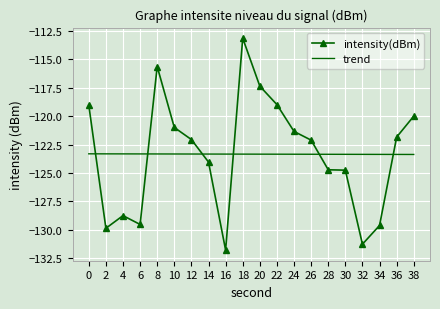

Which series has the widest spread of values?

intensity(dBm)